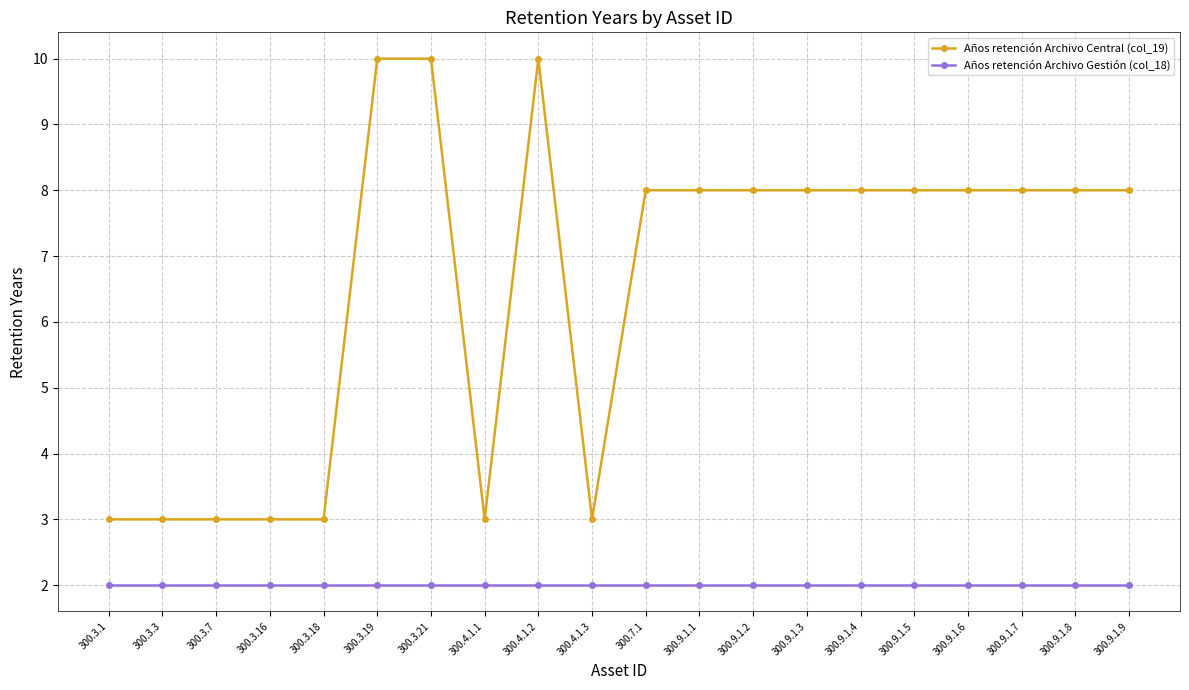

What is the value of the Años retención Archivo Central (col_19) point at the 6th from the left?

10